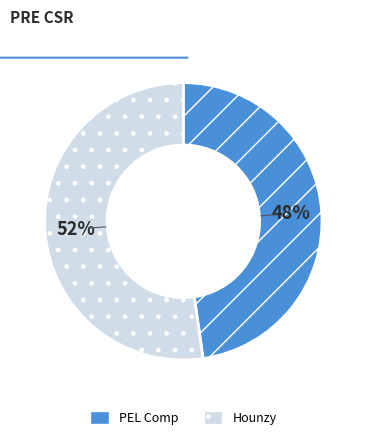

How many segments does this pie chart have?

2